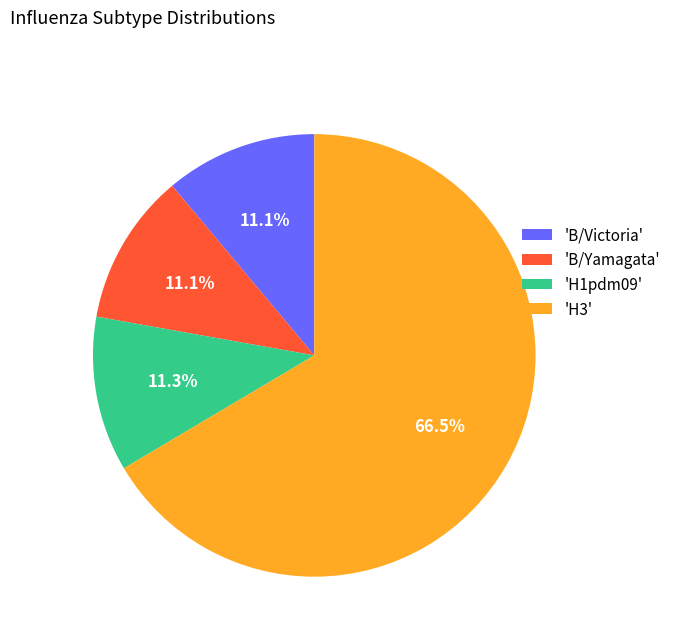

Which has a higher value, 'H3' or 'H1pdm09'?

'H3'